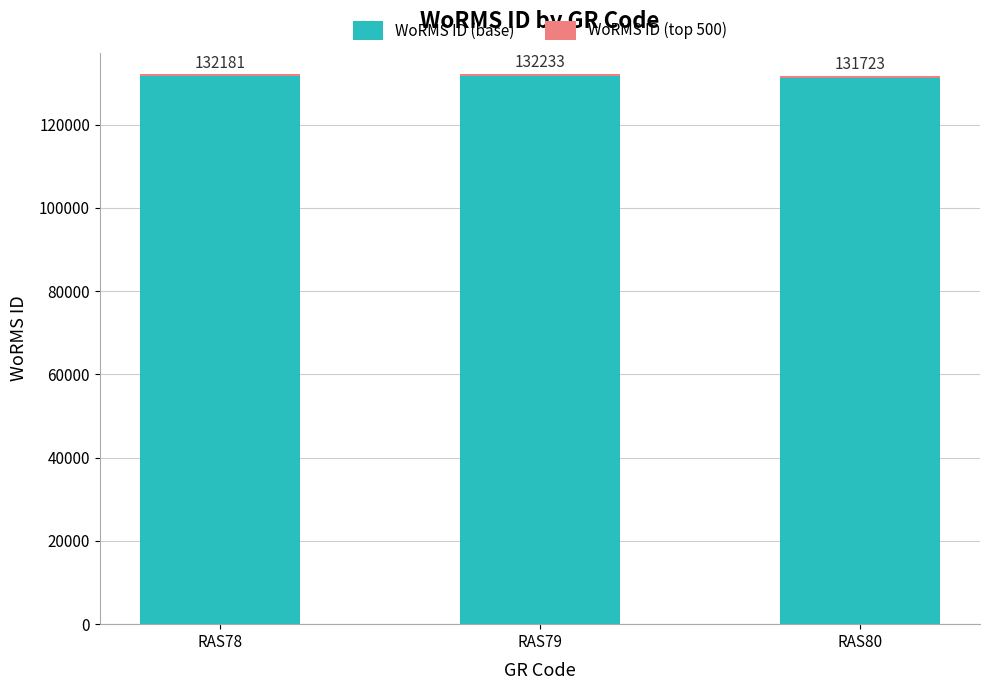

Count the WoRMS ID (base) values in the range 131223 to 131733.

3